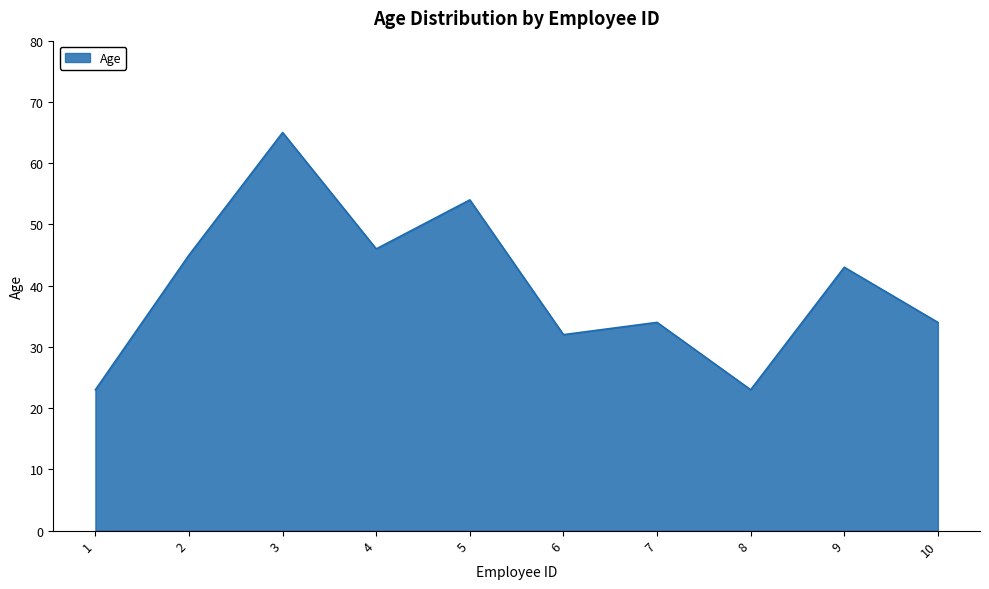

At which category does the chart reach its peak across all series?

3